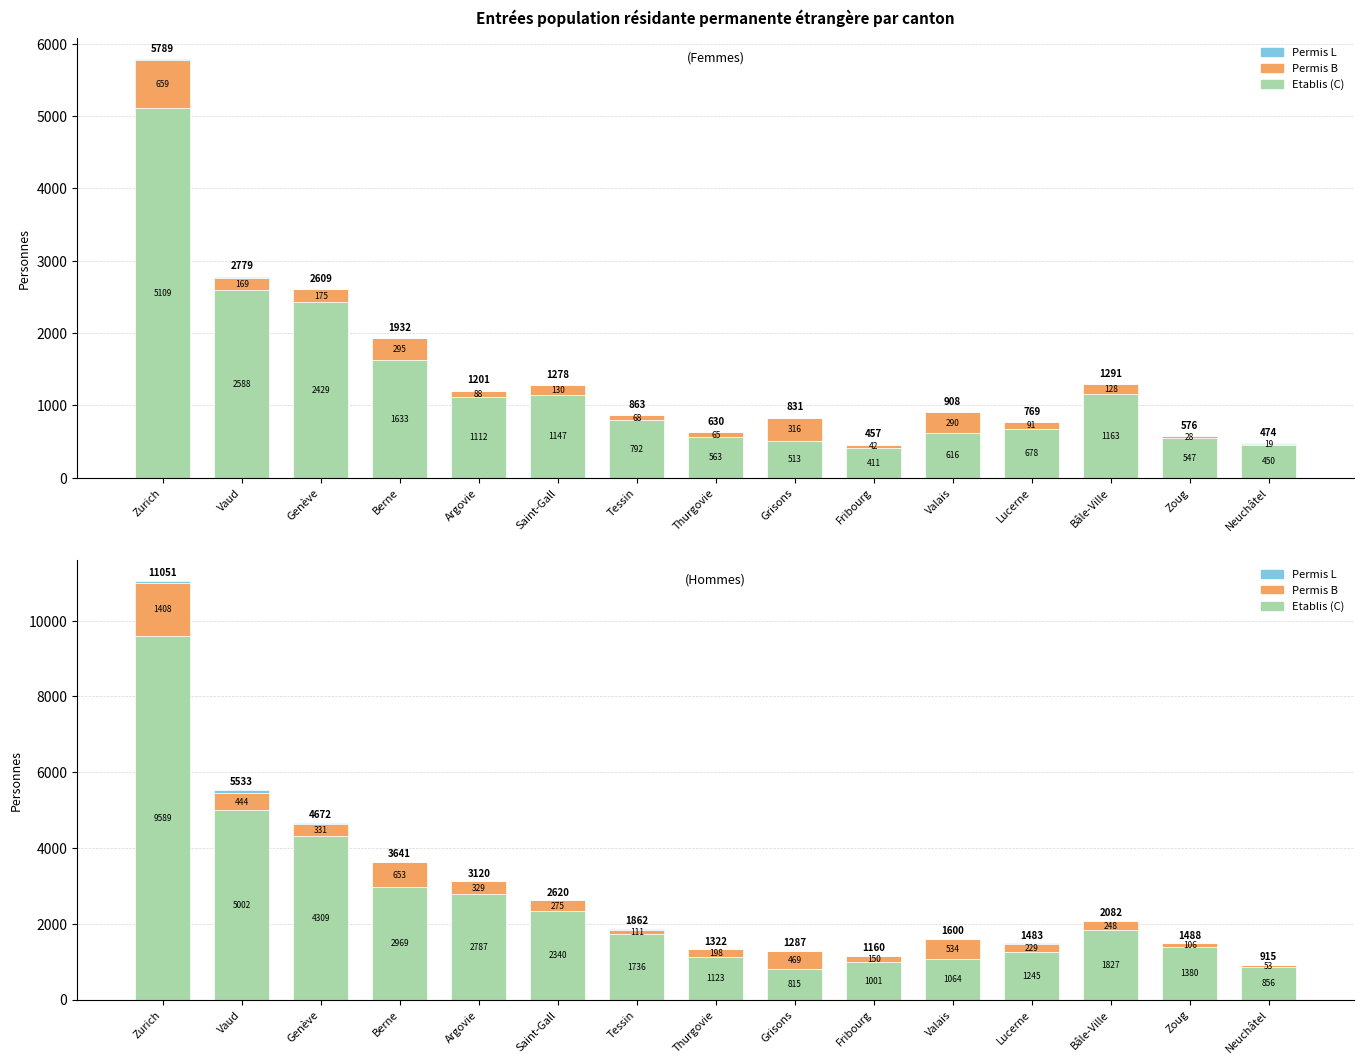

How many bars are there in each group?

3